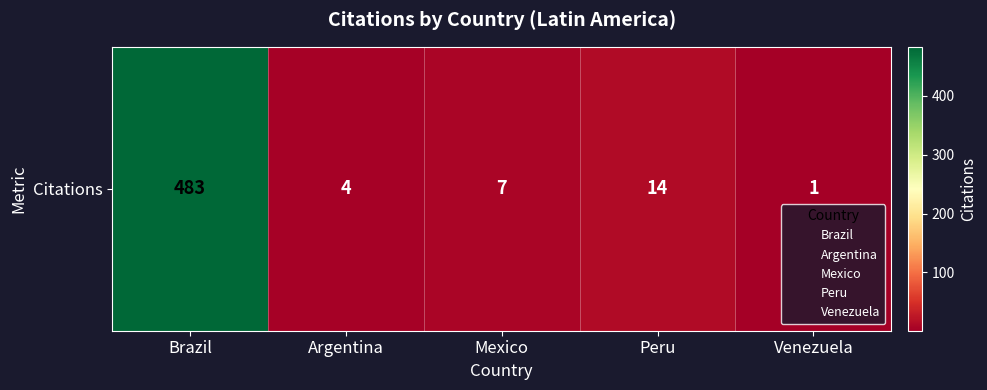

What is the smallest value displayed?

1